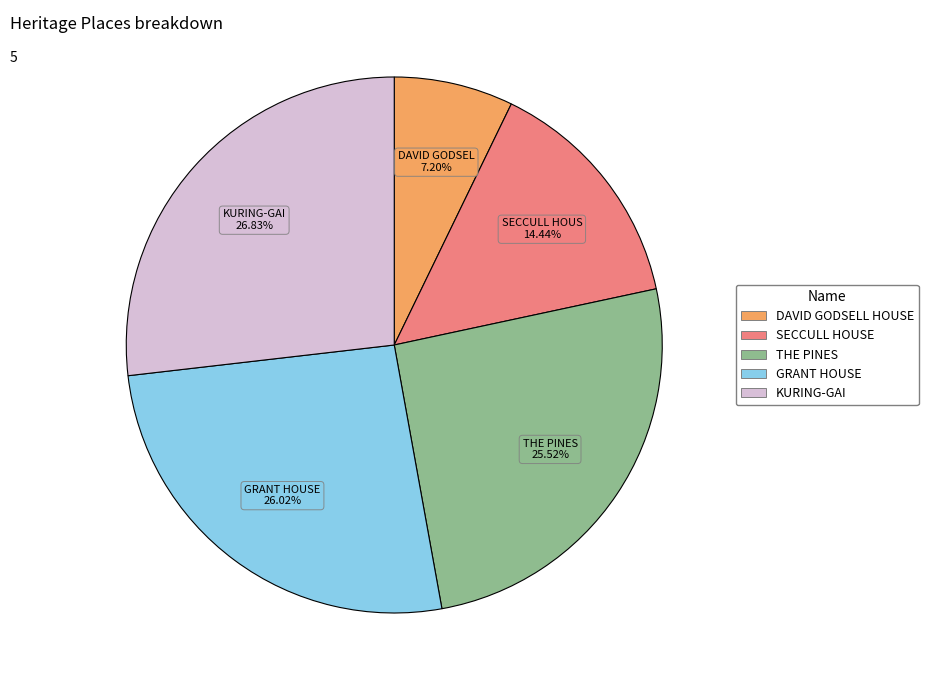

What is the smallest slice in the pie chart?

DAVID GODSELL HOUSE